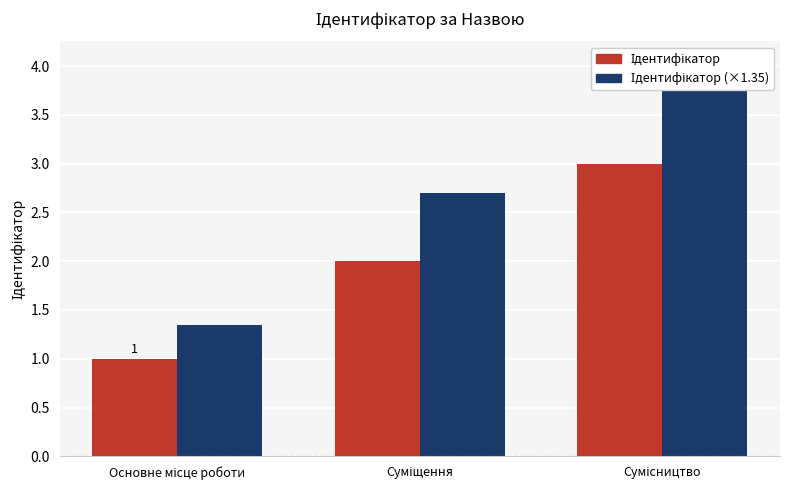

Does the chart contain any negative values?

No